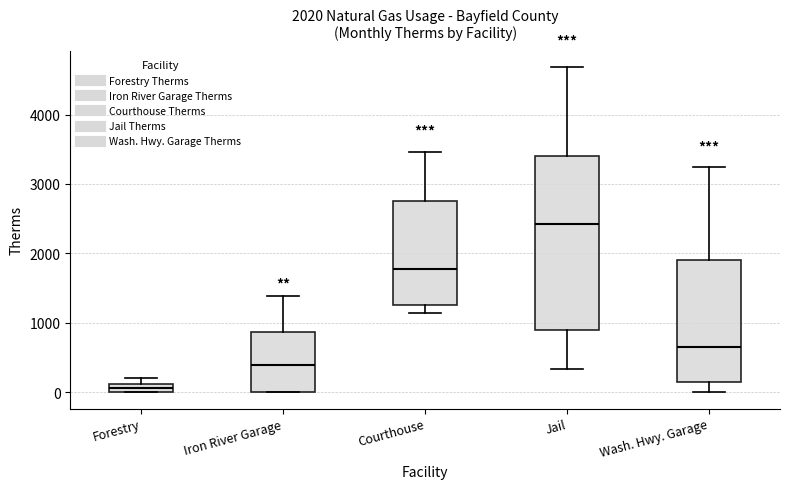

Which box is the tallest, from its lower edge to its upper edge?

Jail